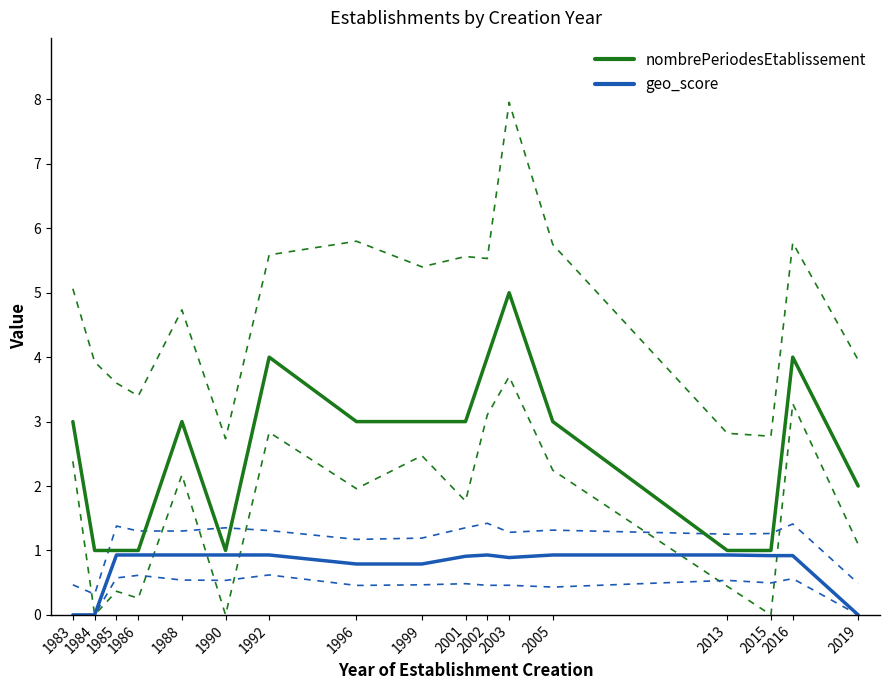

The nombrePeriodesEtablissement series shows 4.0 at 2002. True or false?

True